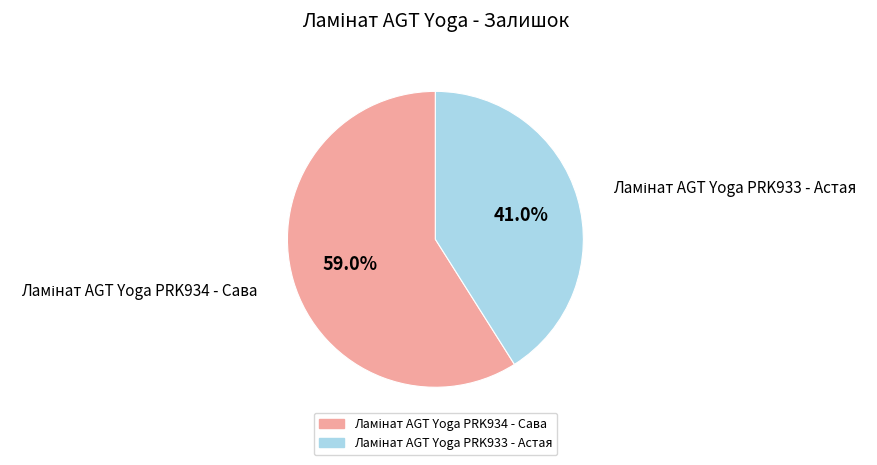

To the nearest percent, what is the difference between the largest and smallest slice percentages?

18%